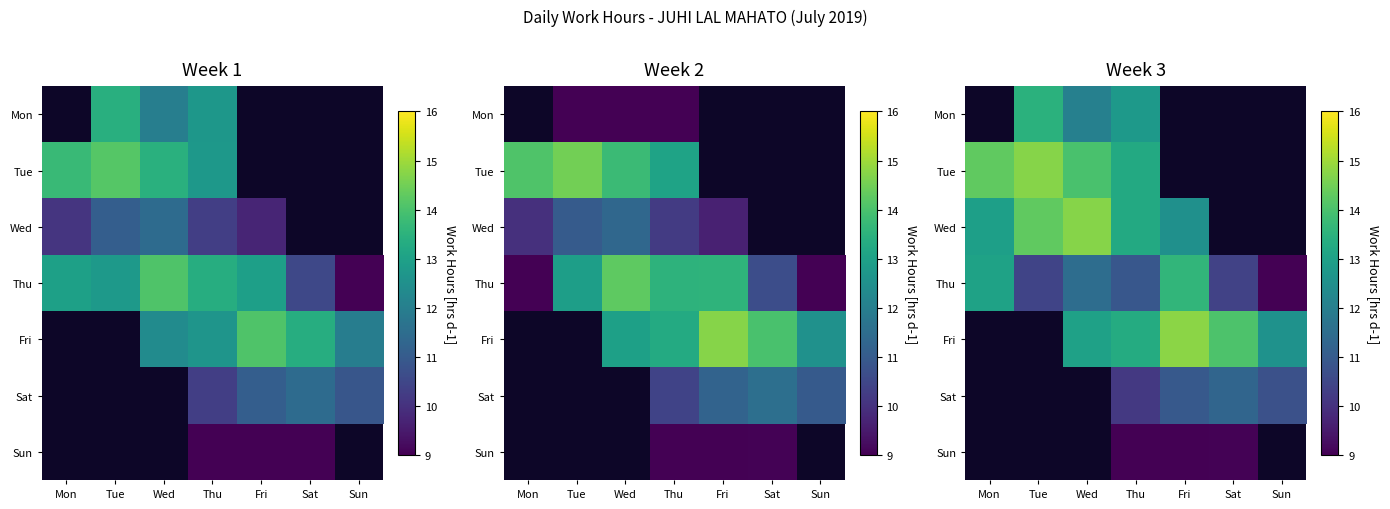

The value of Mon at Thu is 22.6. True or false?

False